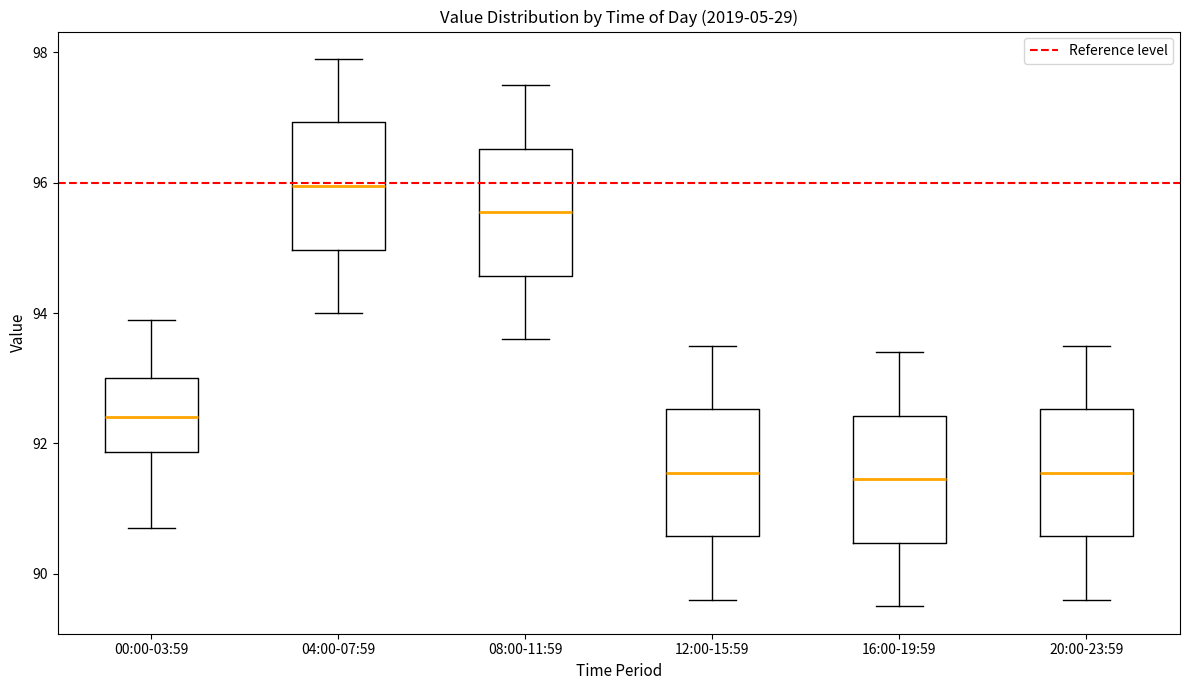

Reading left to right, read every box against the y-axis: the position of its median line, the range the box covers, and the ends of its whiskers. The values are not printed on the chart, so give them approximately, as read against the axis.

00:00-03:59: median 92.4, box 91.8 to 93.0, whiskers 90.8 to 94.0
04:00-07:59: median 96.0, box 95.0 to 97.0, whiskers 94.0 to 98.0
08:00-11:59: median 95.6, box 94.6 to 96.6, whiskers 93.6 to 97.6
12:00-15:59: median 91.6, box 90.6 to 92.6, whiskers 89.6 to 93.6
16:00-19:59: median 91.4, box 90.4 to 92.4, whiskers 89.6 to 93.4
20:00-23:59: median 91.6, box 90.6 to 92.6, whiskers 89.6 to 93.6